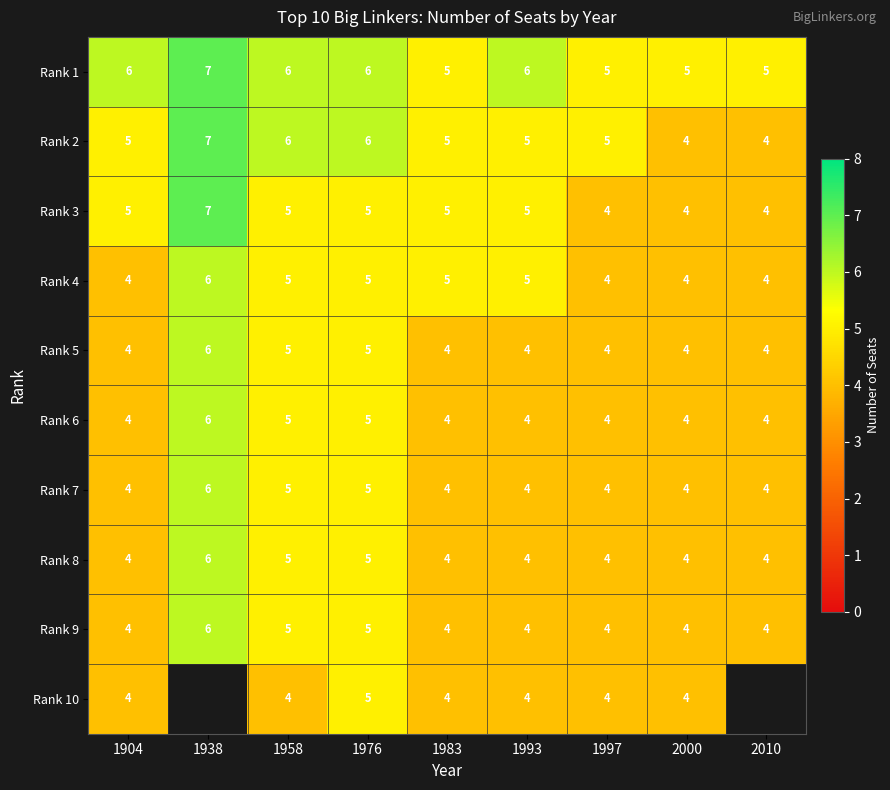

True or false: Rank 8 has a value of 1.0 at 2000.

False